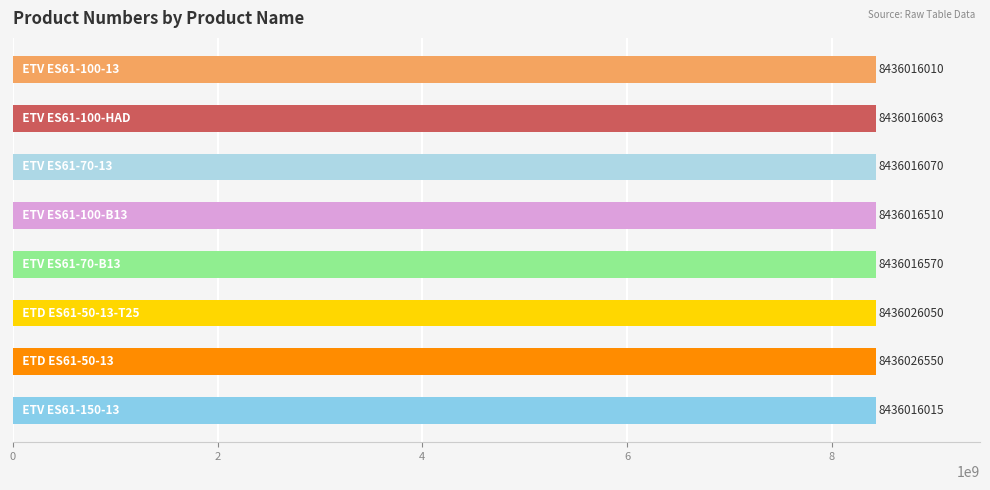

What is the minimum value shown in the chart?

8436016010